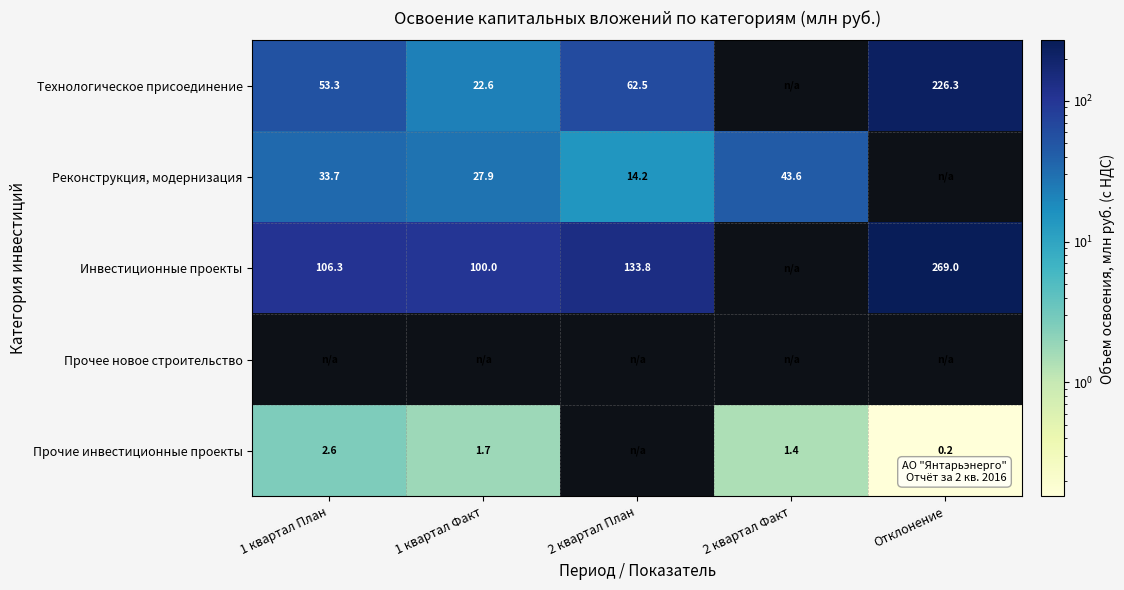

Which category has the lowest value in the Прочие инвестиционные проекты series?

Отклонение